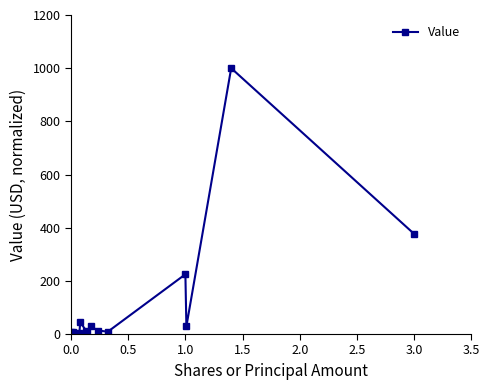

What is the greatest value displayed?

1000.0